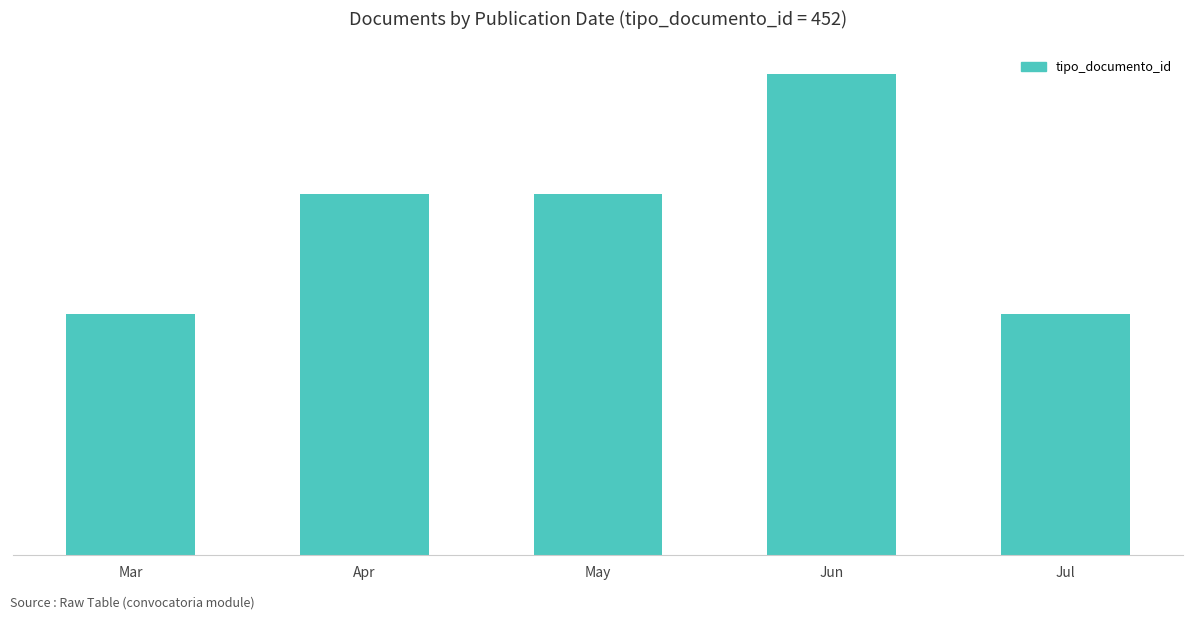

Count the values in the range 904 to 1356.

4